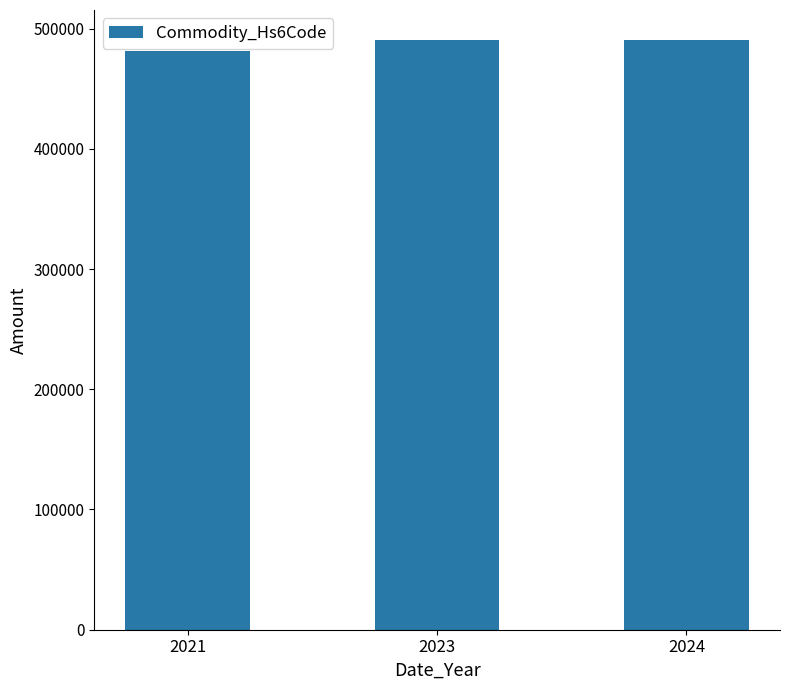

What is the ratio of the value at 2023 to the value at 2021?

1.0